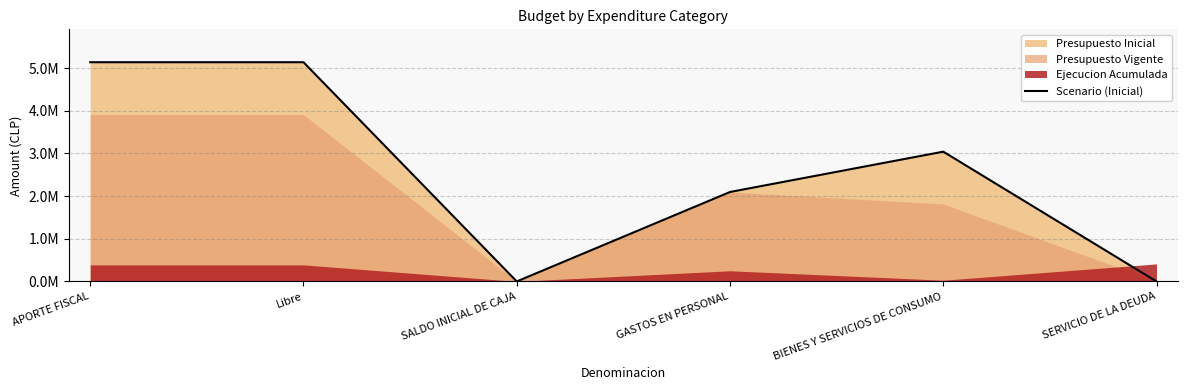

List the labels in order of value, largest first.

APORTE FISCAL, Libre, BIENES Y SERVICIOS DE CONSUMO, GASTOS EN PERSONAL, SALDO INICIAL DE CAJA, SERVICIO DE LA DEUDA